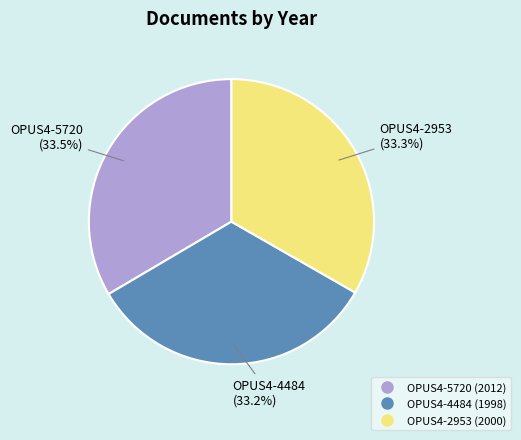

What percentage do OPUS4-4484 and OPUS4-5720 together represent?

66.7%